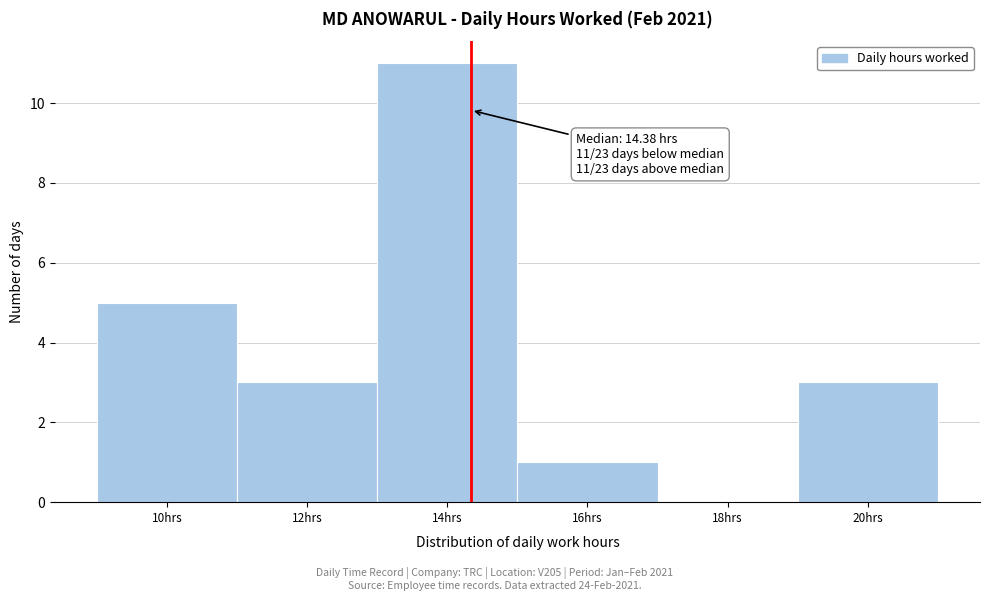

Over which range of the x-axis is the bar tallest?

13.04 to 15.04